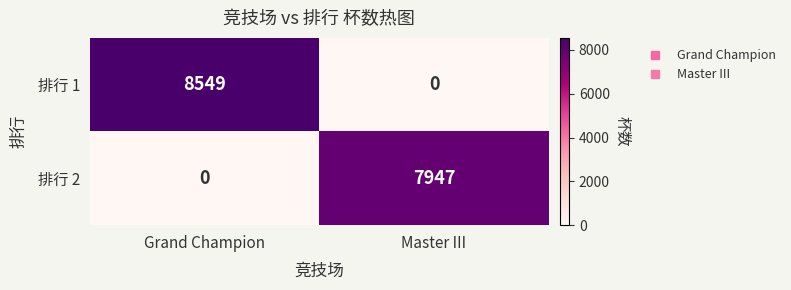

At Grand Champion, list the series in order from largest to smallest.

排行 1, 排行 2